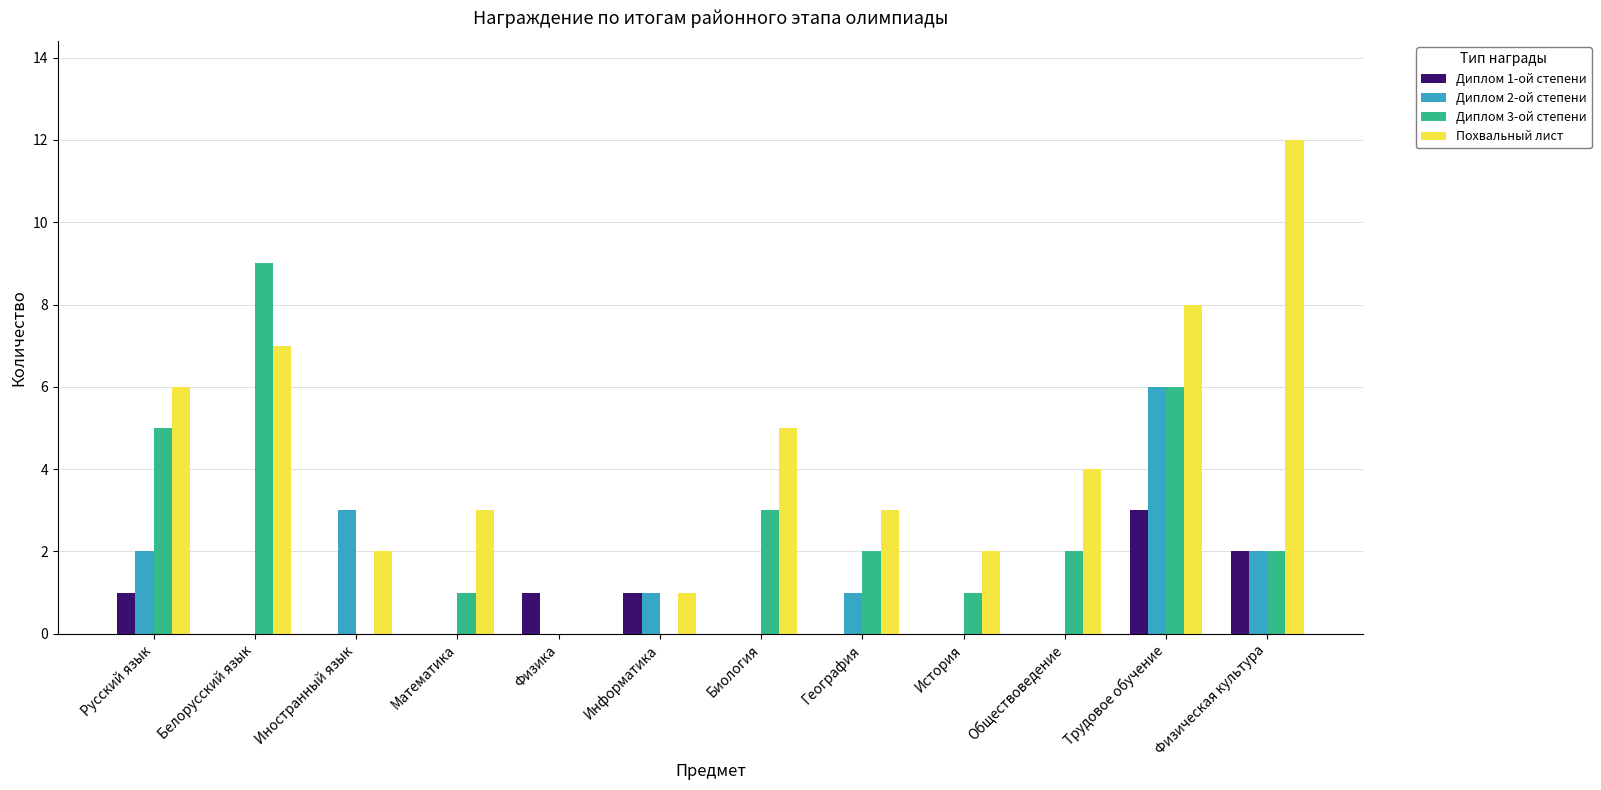

At which label does Диплом 3-ой степени first exceed 2?

Русский язык